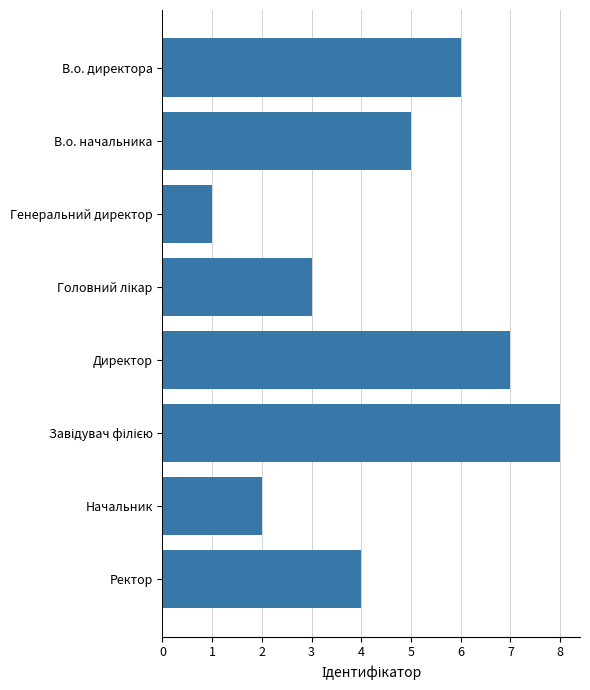

Which label corresponds to the smallest value in the chart?

Генеральний директор